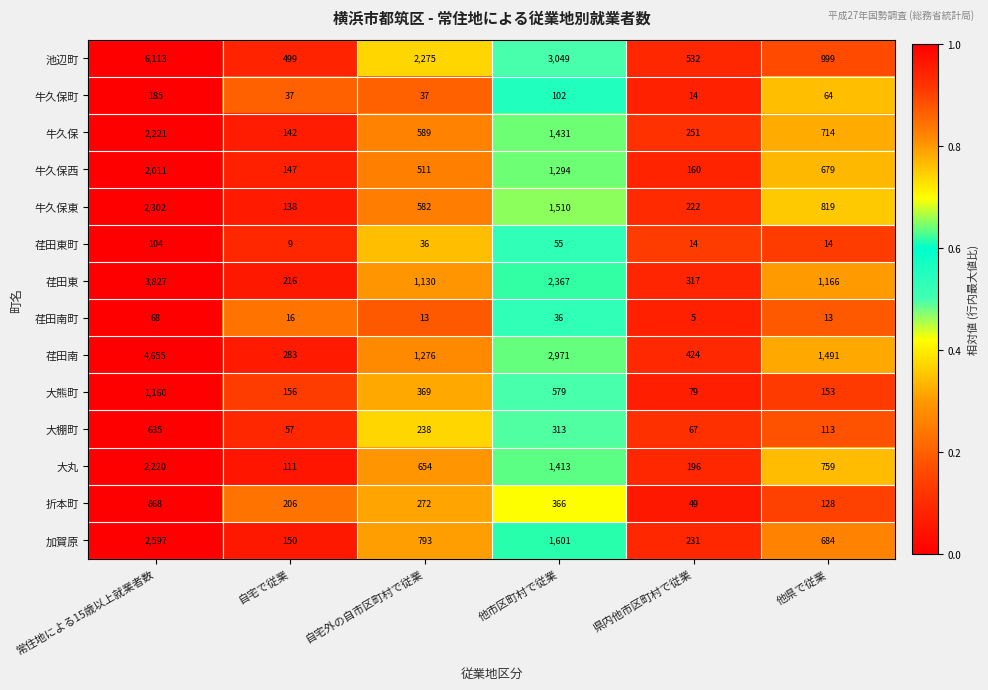

How many data points does each series have?

6